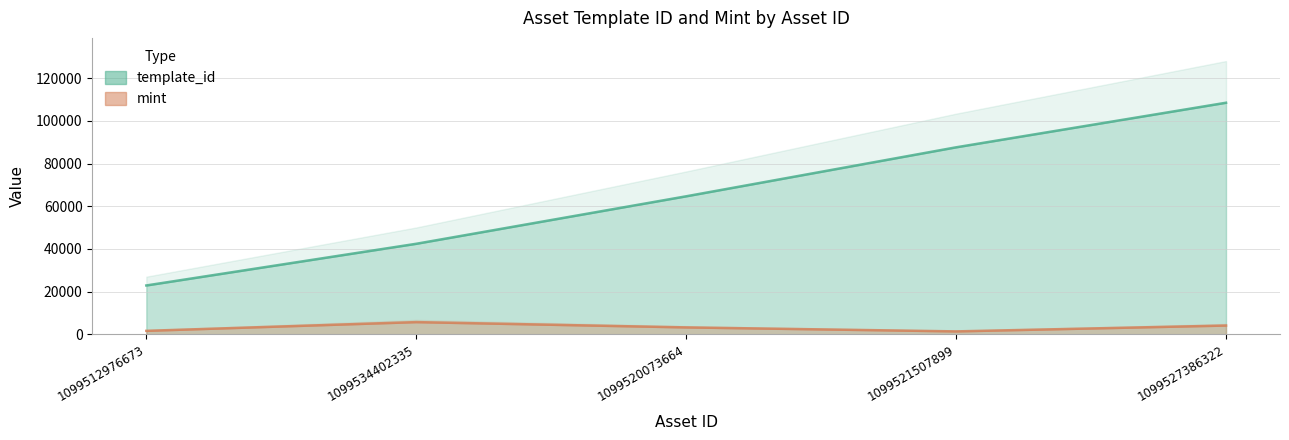

Is it true that template_id equals 100644 at 1099520073664?

False